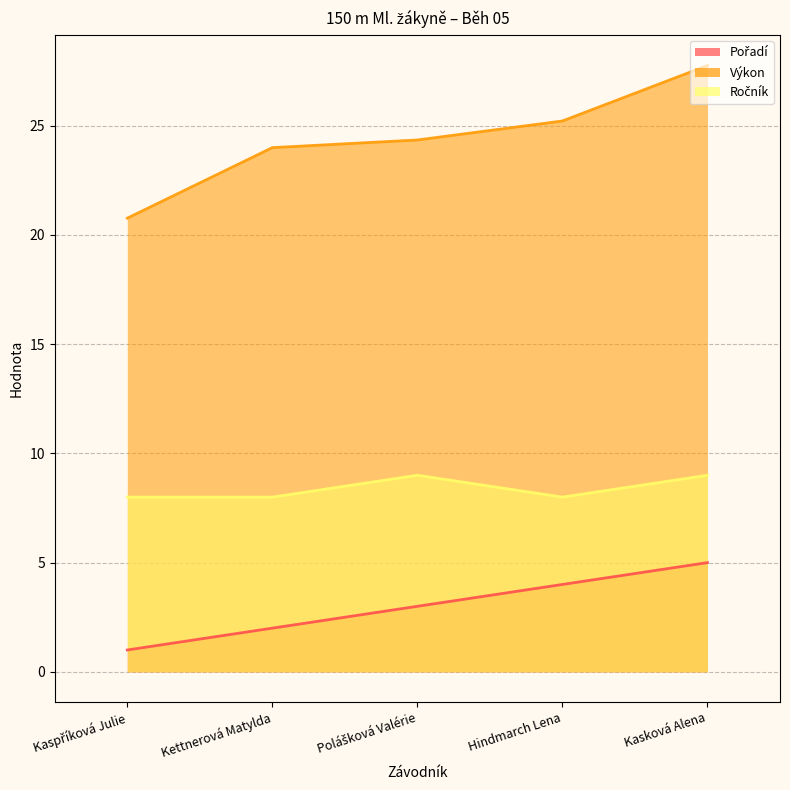

What is the sum of all Pořadí values?

15.0